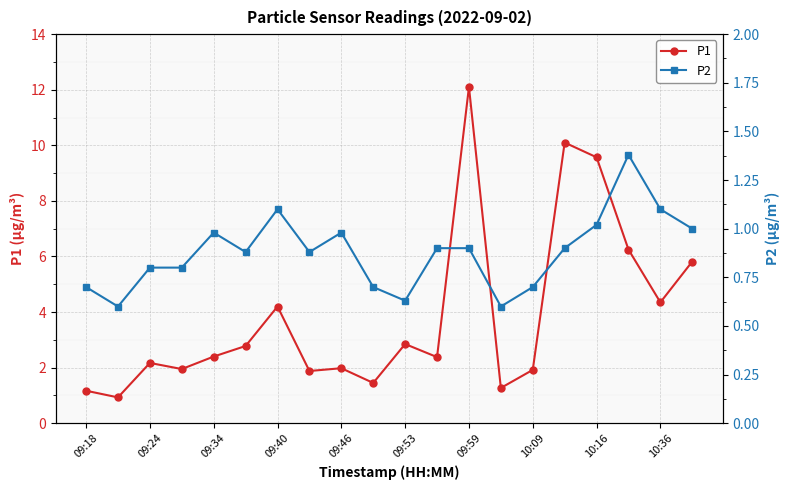

What is the minimum value shown in the chart?

0.6